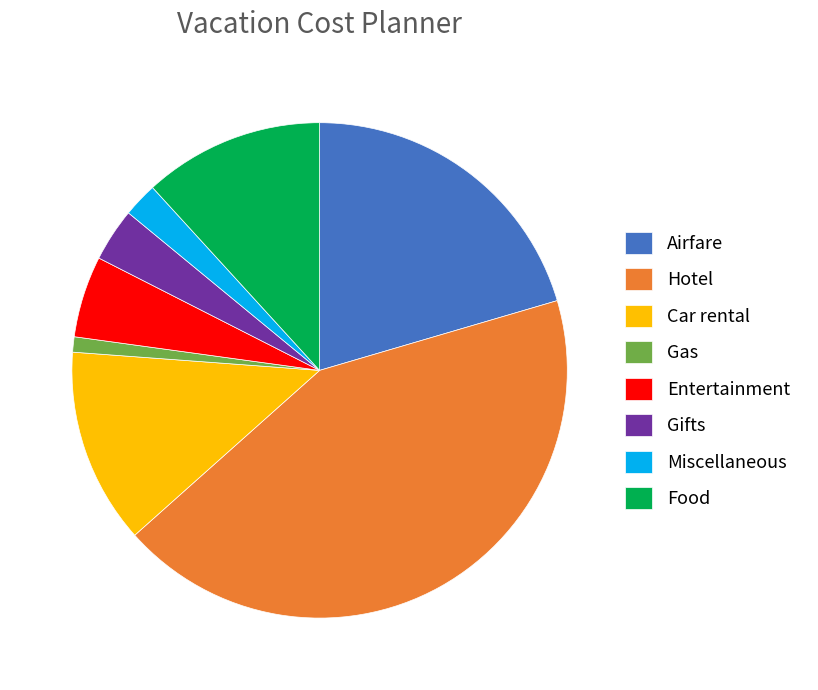

True or false: Car rental accounts for 23% of the total.

False